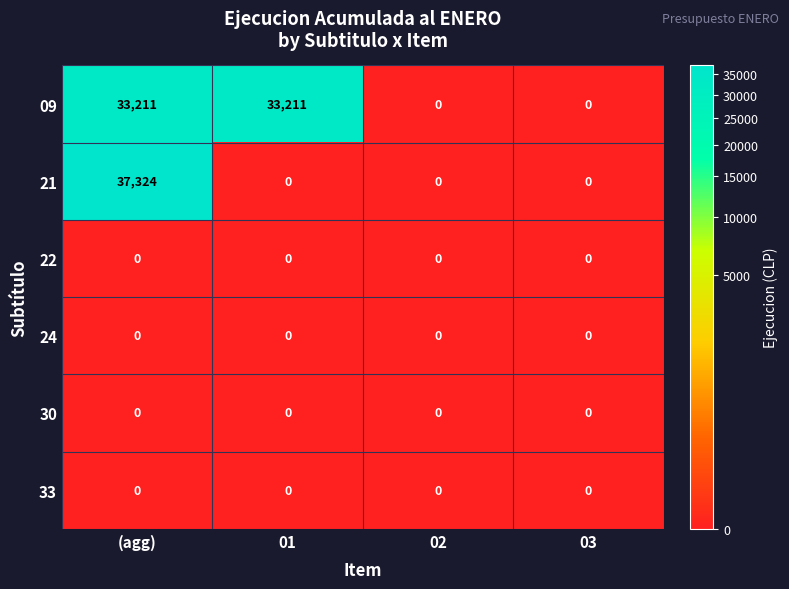

Which series has the largest total across all categories?

09